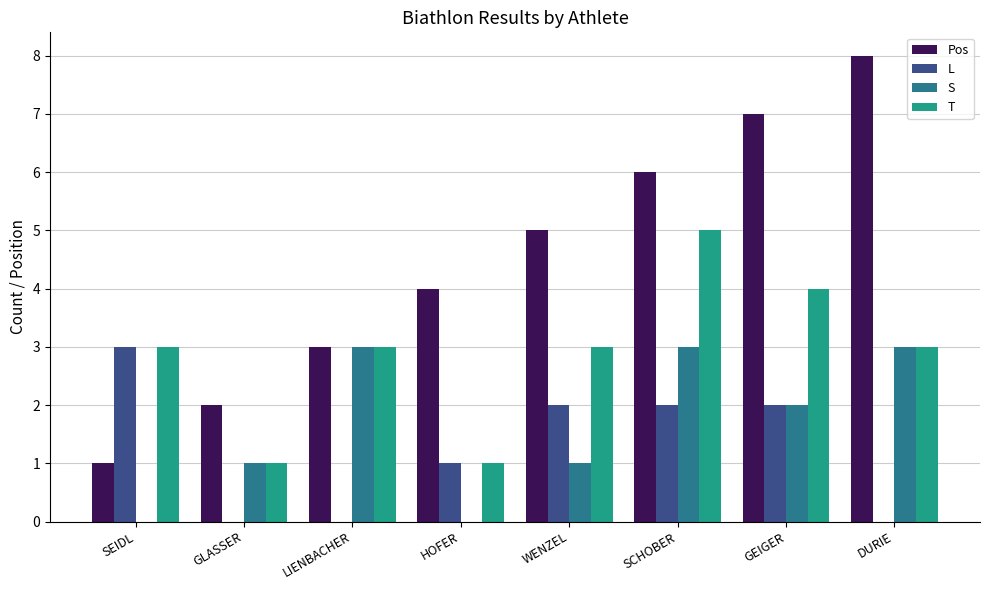

What is the maximum value for S?

3